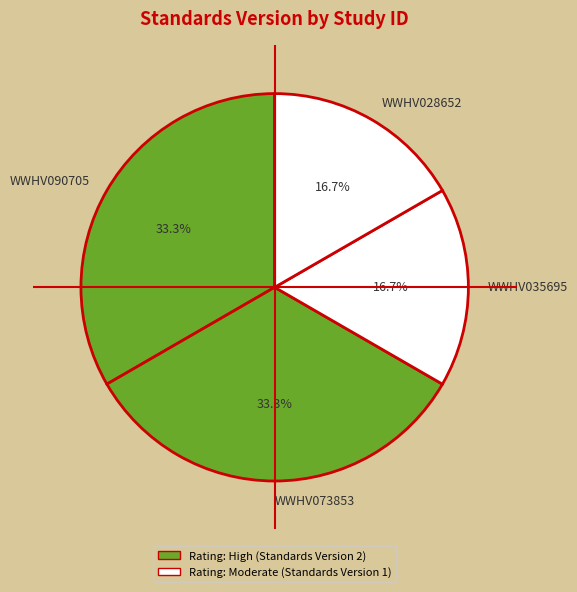

To the nearest percent, what portion does WWHV028652 represent?

17%